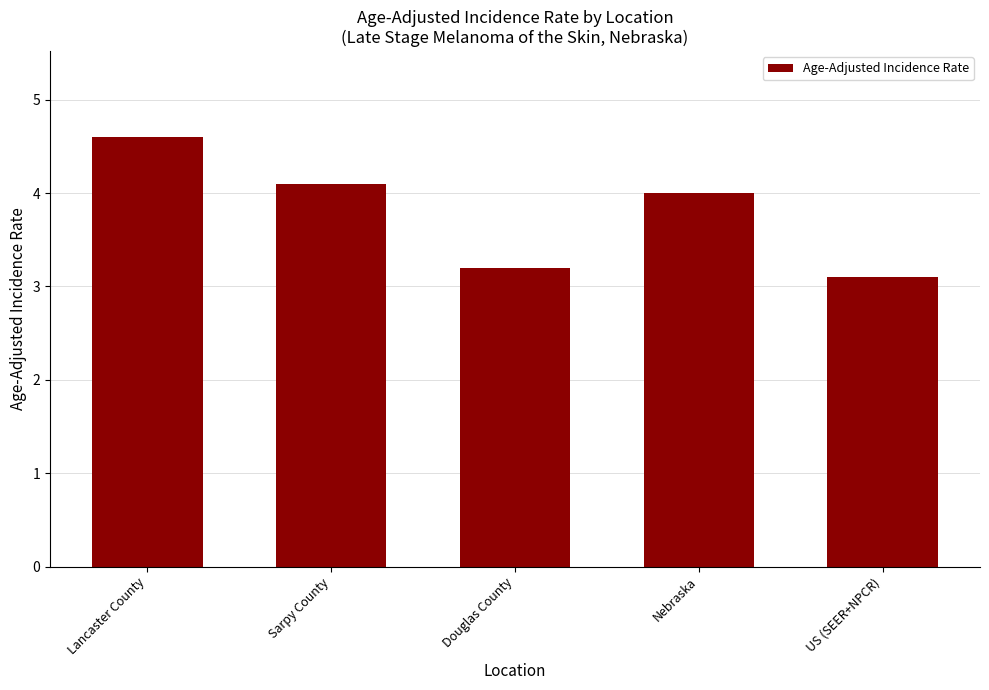

Where is the data nearest to the value 3?

US (SEER+NPCR)